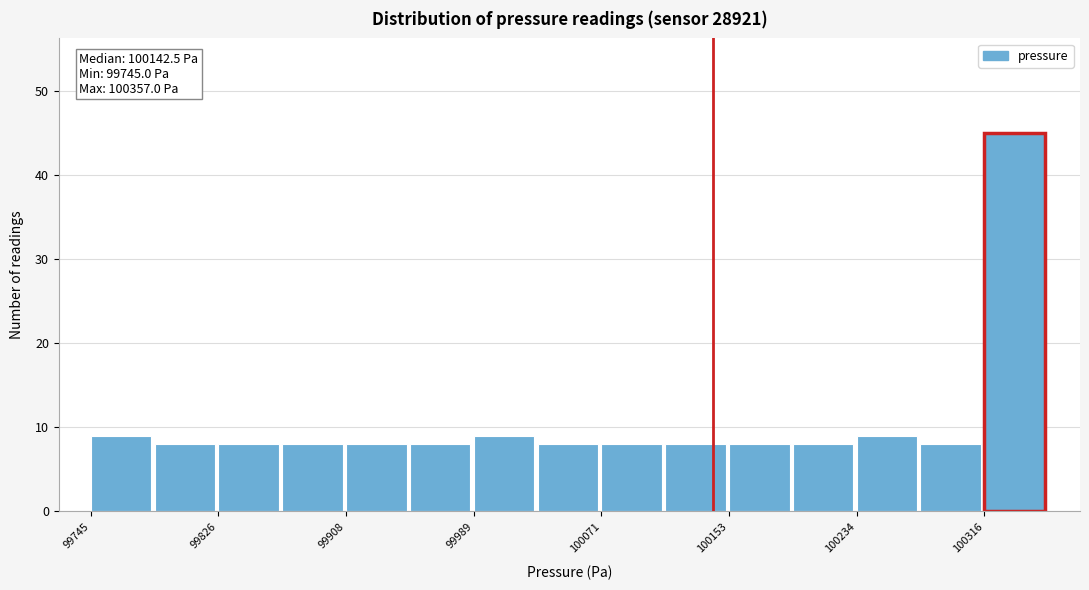

Over which range of the x-axis is the bar tallest?

100320 to 100360